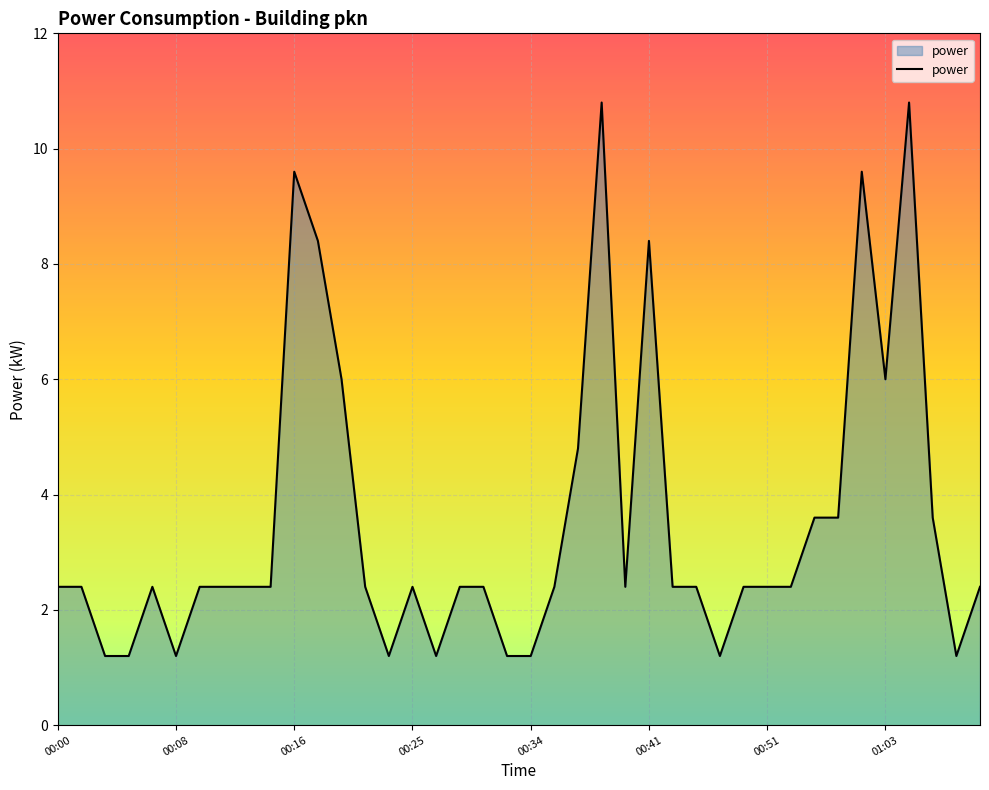

What is the difference between the maximum and minimum values?

9.6